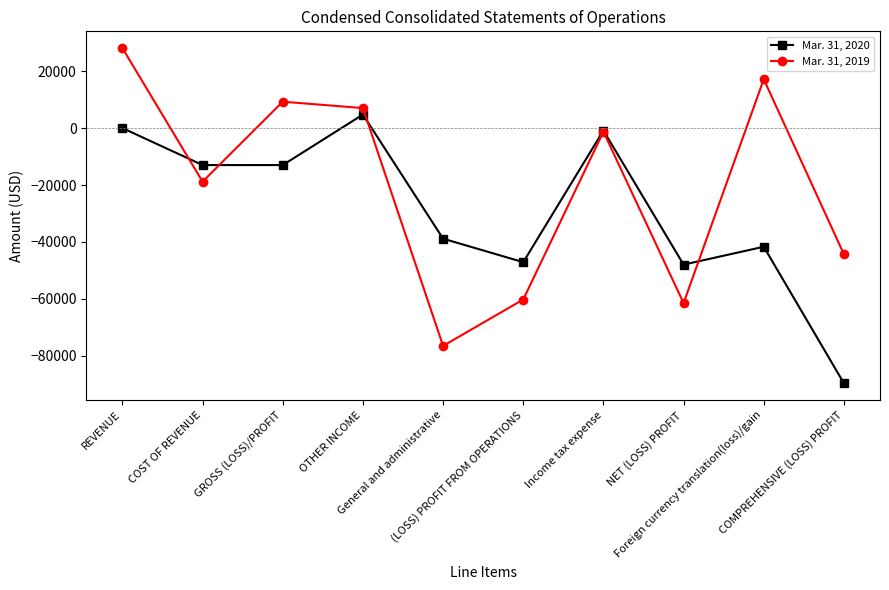

What is the value of the Mar. 31, 2020 point at the 3rd from the left?

-12992